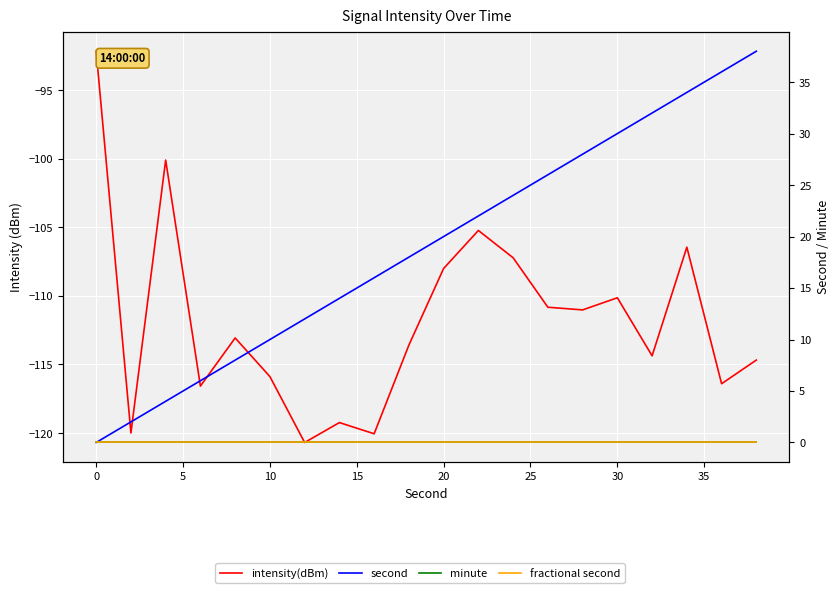

How many lines are shown in the chart?

4